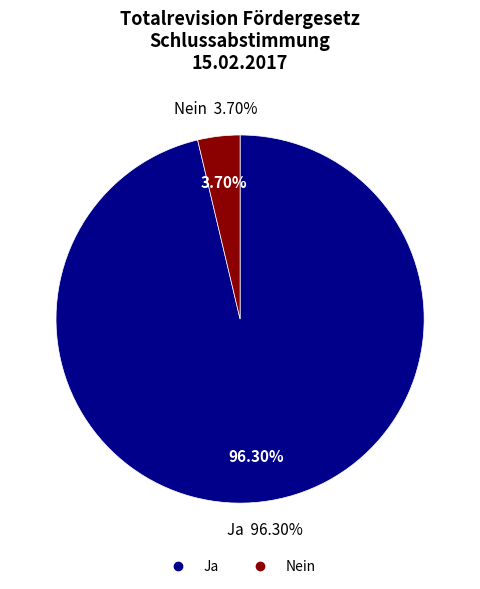

True or false: Enthaltungen accounts for 1% of the total.

False